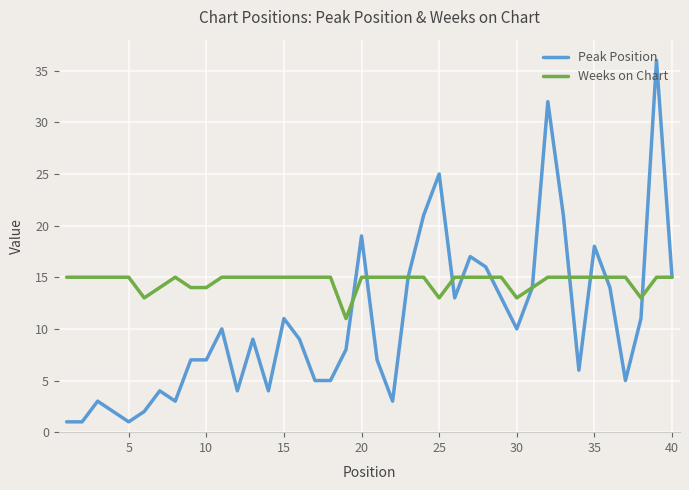

Rank the series by their average value, from highest to lowest.

Weeks on Chart, Peak Position